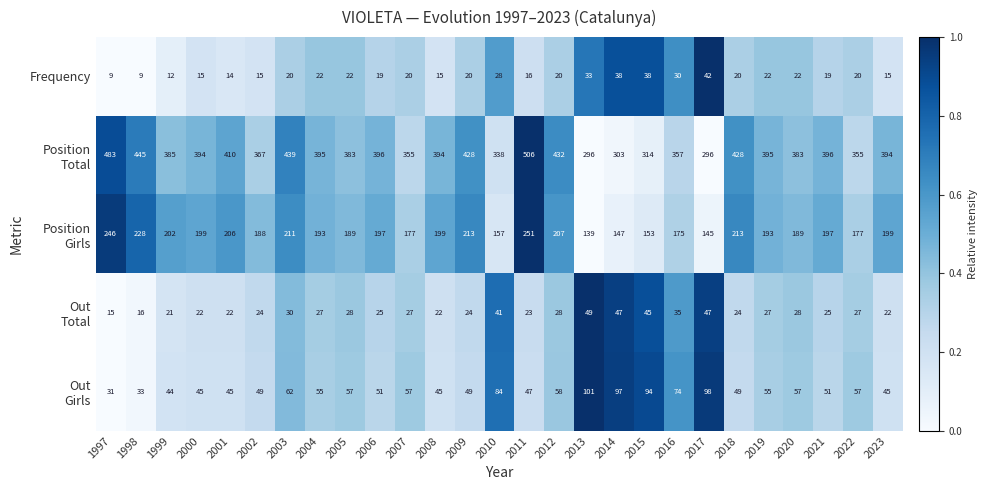

What is the spread (max minus min) of values at 2005?

361